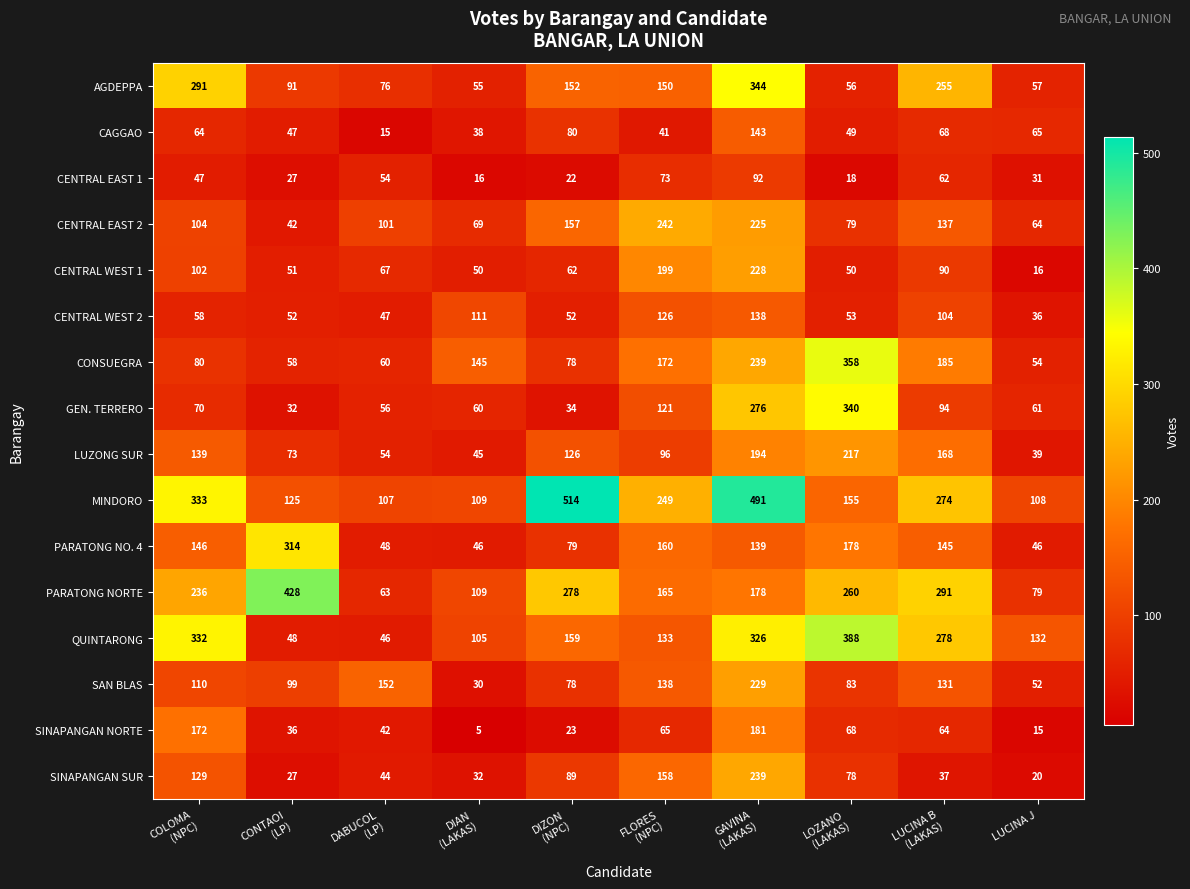

How many data points does each series have?

10